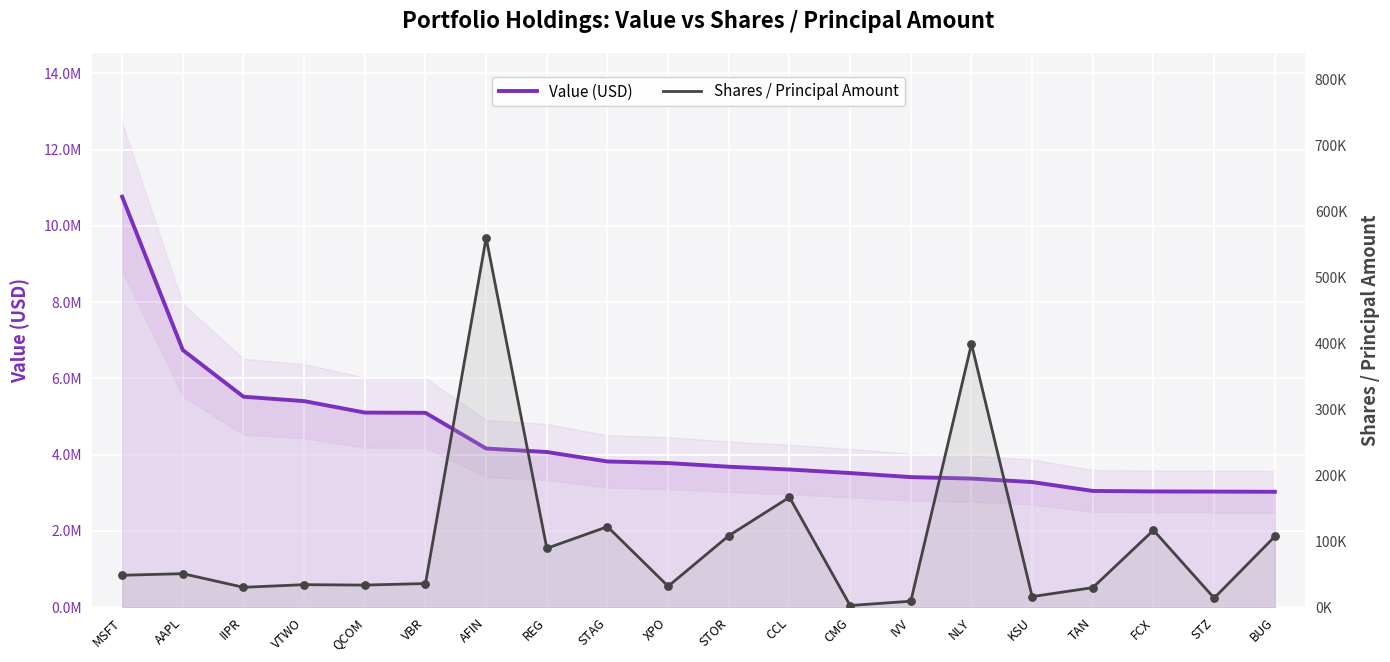

Which series has the largest total across all categories?

Value (USD)